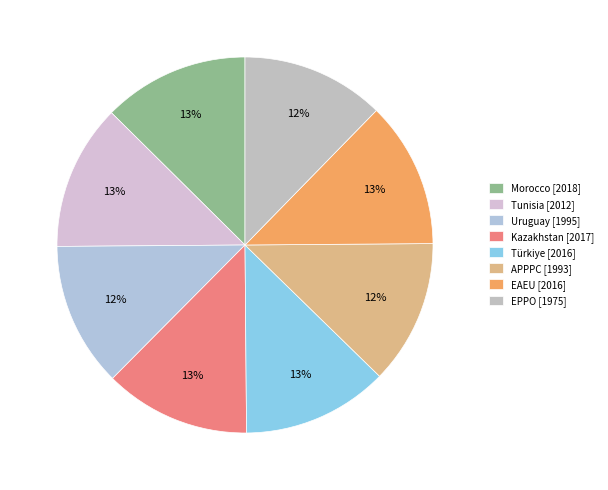

Combined, do EAEU and Türkiye account for over 50%?

No